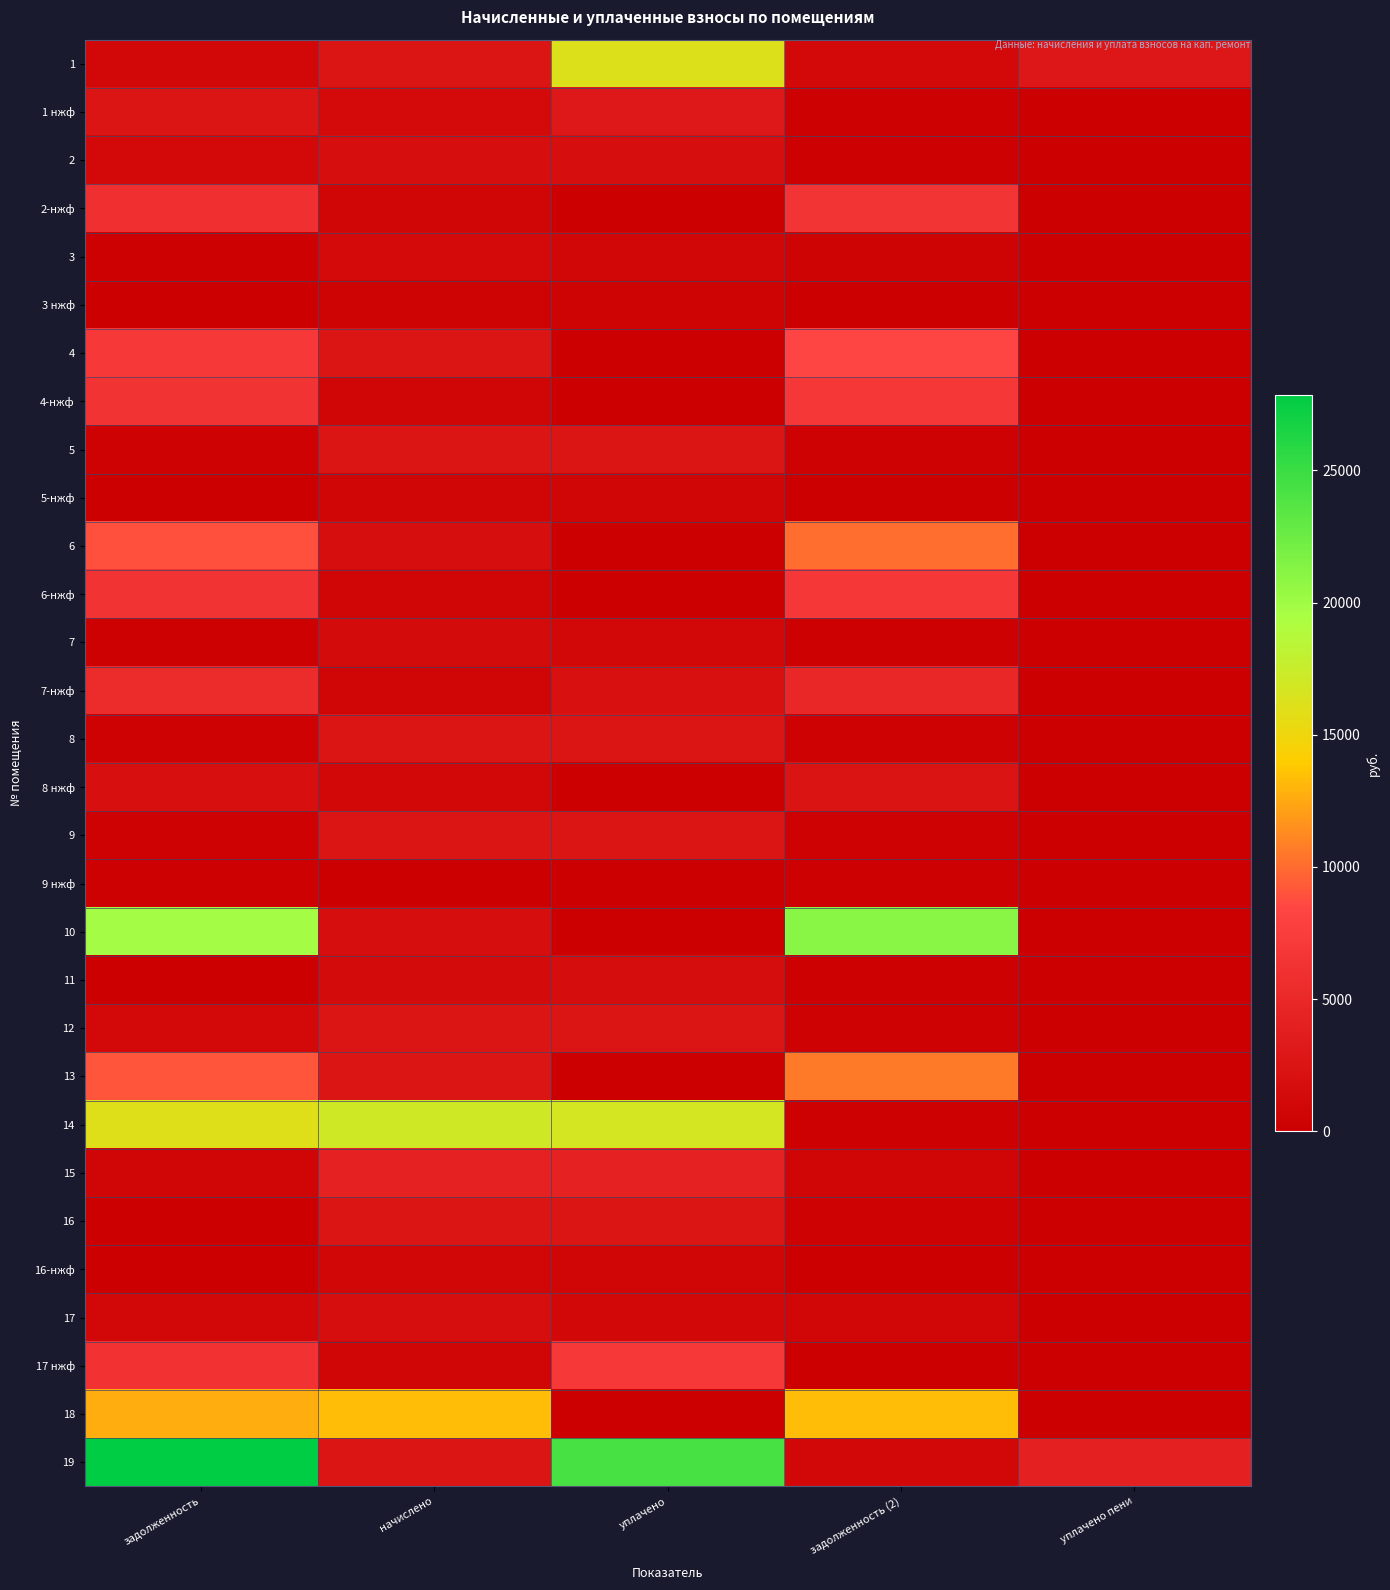

Reading left to right, extract all data points from this chart.

1: задолженность=1014.4	начислено=2582.2	уплачено=16169.8	задолженность (2)=1292.5	уплачено пени=2844.6
1 нжф: задолженность=2584.1	начислено=1389.7	уплачено=3010.9	задолженность (2)=231.6	уплачено пени=62.3
2: задолженность=1205.2	начислено=1803.1	уплачено=1802.9	задолженность (2)=300.5	уплачено пени=7.2
2-нжф: задолженность=6042.9	начислено=671.0	уплачено=0.0	задолженность (2)=6516.1	уплачено пени=0.0
3: задолженность=234.8	начислено=1408.7	уплачено=939.2	задолженность (2)=469.6	уплачено пени=0.4
3 нжф: задолженность=90.1	начислено=540.6	уплачено=540.6	задолженность (2)=90.1	уплачено пени=0.0
4: задолженность=6988.1	начислено=2559.9	уплачено=0.0	задолженность (2)=8419.0	уплачено пени=0.0
4-нжф: задолженность=6329.2	начислено=702.8	уплачено=0.0	задолженность (2)=6824.9	уплачено пени=0.0
5: задолженность=430.9	начислено=2585.3	уплачено=2585.3	задолженность (2)=430.9	уплачено пени=0.0
5-нжф: задолженность=0.0	начислено=718.7	уплачено=720.0	задолженность (2)=0.0	уплачено пени=0.0
6: задолженность=8924.8	начислено=1806.2	уплачено=0.0	задолженность (2)=10014.8	уплачено пени=0.0
6-нжф: задолженность=6329.2	начислено=702.8	уплачено=0.0	задолженность (2)=6824.9	уплачено пени=0.0
7: задолженность=237.4	начислено=1424.6	уплачено=1187.2	задолженность (2)=237.4	уплачено пени=0.0
7-нжф: задолженность=5414.7	начислено=712.3	уплачено=2000.0	задолженность (2)=4889.6	уплачено пени=0.0
8: задолженность=430.9	начислено=2585.3	уплачено=2585.3	задолженность (2)=430.9	уплачено пени=0.0
8 нжф: задолженность=1886.4	начислено=1014.4	уплачено=0.0	задолженность (2)=2434.9	уплачено пени=0.0
9: задолженность=430.9	начислено=2585.3	уплачено=2585.3	задолженность (2)=430.9	уплачено пени=0.0
9 нжф: задолженность=218.8	начислено=117.7	уплачено=0.0	задолженность (2)=282.4	уплачено пени=0.0
10: задолженность=19776.6	начислено=1819.0	уплачено=0.0	задолженность (2)=21073.8	уплачено пени=0.0
11: задолженность=0.0	начислено=1434.2	уплачено=1673.2	задолженность (2)=239.0	уплачено пени=10.0
12: задолженность=1303.3	начислено=2591.7	уплачено=2589.5	задолженность (2)=431.9	уплачено пени=15.8
13: задолженность=9098.8	начислено=2563.1	уплачено=0.0	задолженность (2)=10575.2	уплачено пени=0.0
14: задолженность=16095.6	начислено=17006.6	уплачено=16703.0	задолженность (2)=303.7	уплачено пени=0.0
15: задолженность=691.6	начислено=4149.9	уплачено=4149.9	задолженность (2)=691.6	уплачено пени=0.0
16: задолженность=0.0	начислено=2585.3	уплачено=2585.3	задолженность (2)=430.9	уплачено пени=0.0
16-нжф: задолженность=0.0	начислено=938.1	уплачено=781.8	задолженность (2)=156.3	уплачено пени=0.0
17: задолженность=1191.1	начислено=1780.8	уплачено=1191.1	задолженность (2)=897.6	уплачено пени=0.0
17 нжф: задолженность=6272.0	начислено=696.4	уплачено=6862.9	задолженность (2)=0.0	уплачено пени=137.1
18: задолженность=12640.5	начислено=13356.0	уплачено=0.0	задолженность (2)=13356.0	уплачено пени=0.0
19: задолженность=27867.1	начислено=2563.1	уплачено=24349.3	задолженность (2)=1049.0	уплачено пени=3945.0